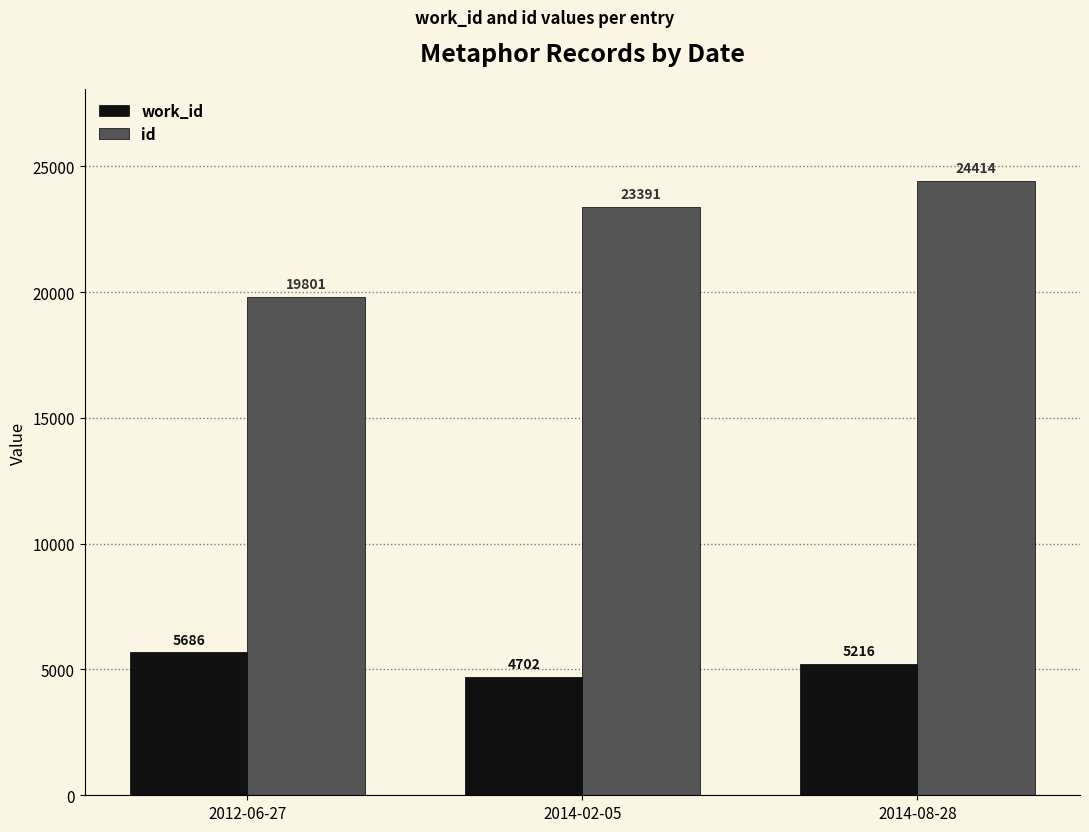

How many values in the id series are below 23391?

1